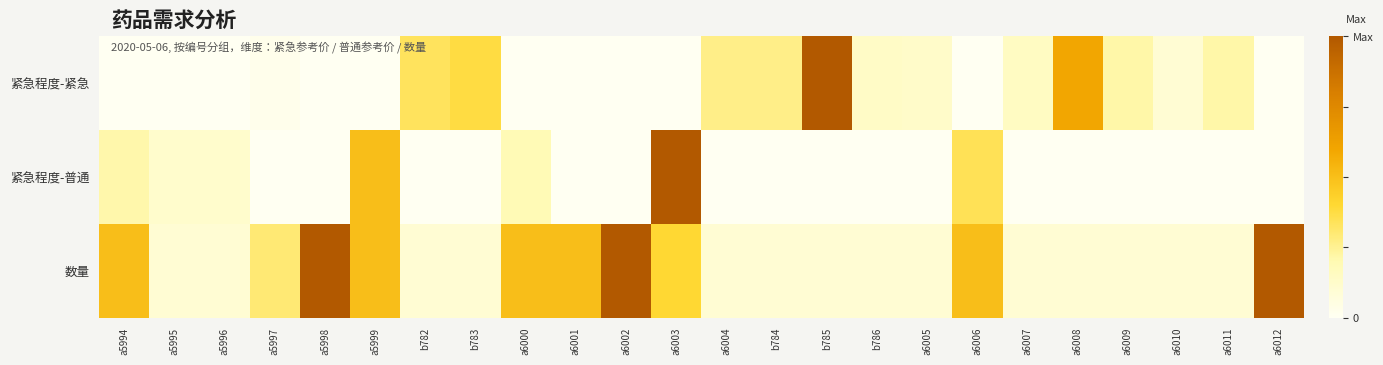

Reading right to left, what are all the values shown in this chart?

紧急程度-紧急: a6012=0.0	a6011=0.2	a6010=0.1	a6009=0.2	a6008=0.6	a6007=0.2	a6006=0.0	a6005=0.1	b786=0.1	b785=1.0	b784=0.3	a6004=0.3	a6003=0.0	a6002=0.0	a6001=0.0	a6000=0.0	b783=0.4	b782=0.3	a5999=0.0	a5998=0.0	a5997=0.0	a5996=0.0	a5995=0.0	a5994=0.0
紧急程度-普通: a6012=0.0	a6011=0.0	a6010=0.0	a6009=0.0	a6008=0.0	a6007=0.0	a6006=0.3	a6005=0.0	b786=0.0	b785=0.0	b784=0.0	a6004=0.0	a6003=1.0	a6002=0.0	a6001=0.0	a6000=0.2	b783=0.0	b782=0.0	a5999=0.5	a5998=0.0	a5997=0.0	a5996=0.1	a5995=0.1	a5994=0.2
数量: a6012=1.0	a6011=0.1	a6010=0.1	a6009=0.1	a6008=0.1	a6007=0.1	a6006=0.5	a6005=0.1	b786=0.1	b785=0.1	b784=0.1	a6004=0.1	a6003=0.4	a6002=1.0	a6001=0.5	a6000=0.5	b783=0.1	b782=0.1	a5999=0.5	a5998=1.0	a5997=0.3	a5996=0.1	a5995=0.1	a5994=0.5